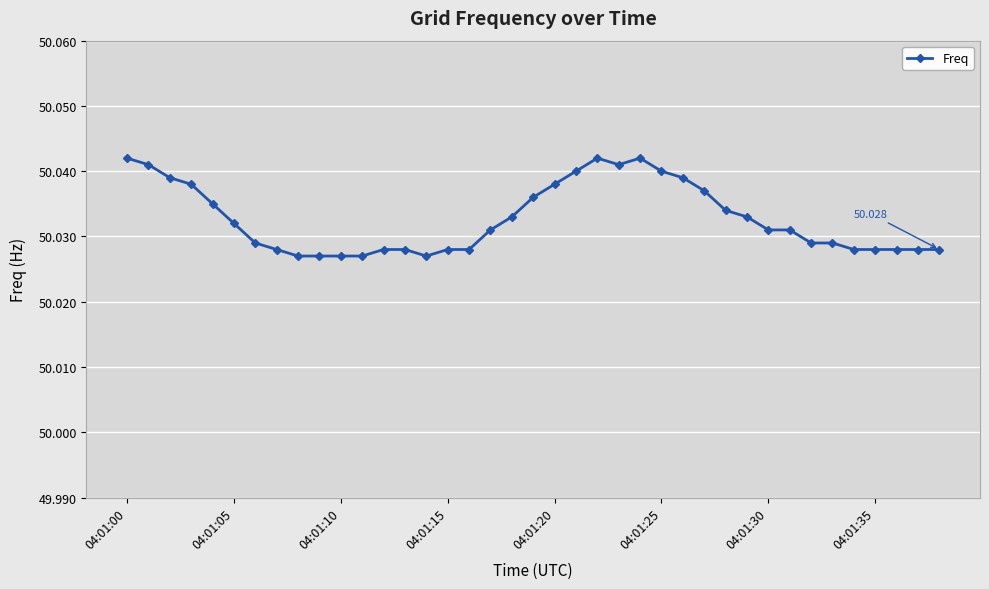

True or false: there are more than 0 points higher than both neighbors.

True